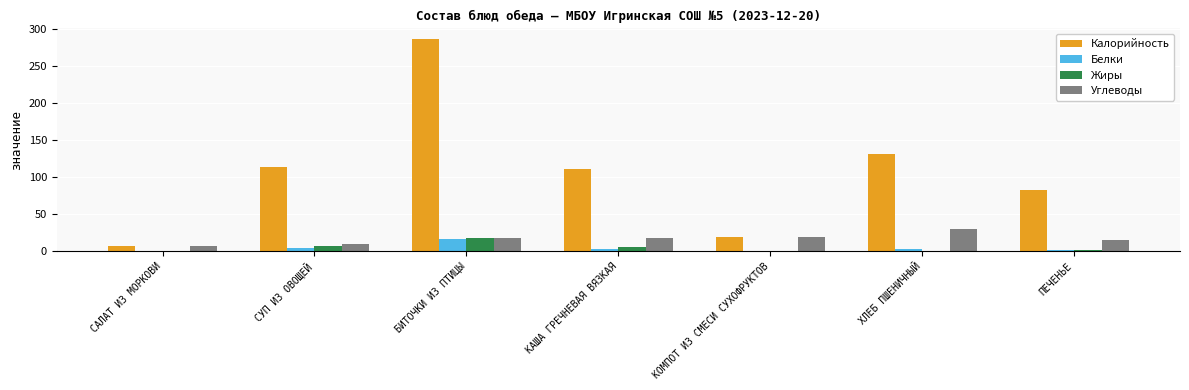

Does the chart contain stacked bars?

No